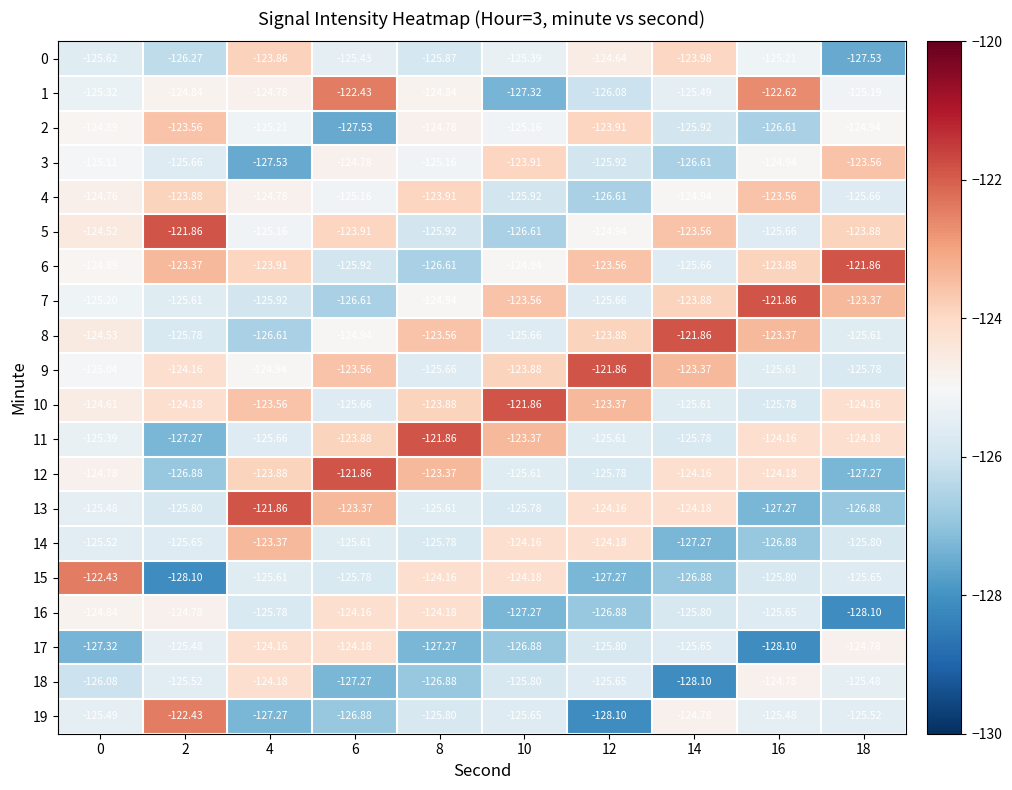

What is the spread (max minus min) of values at 6?

5.7